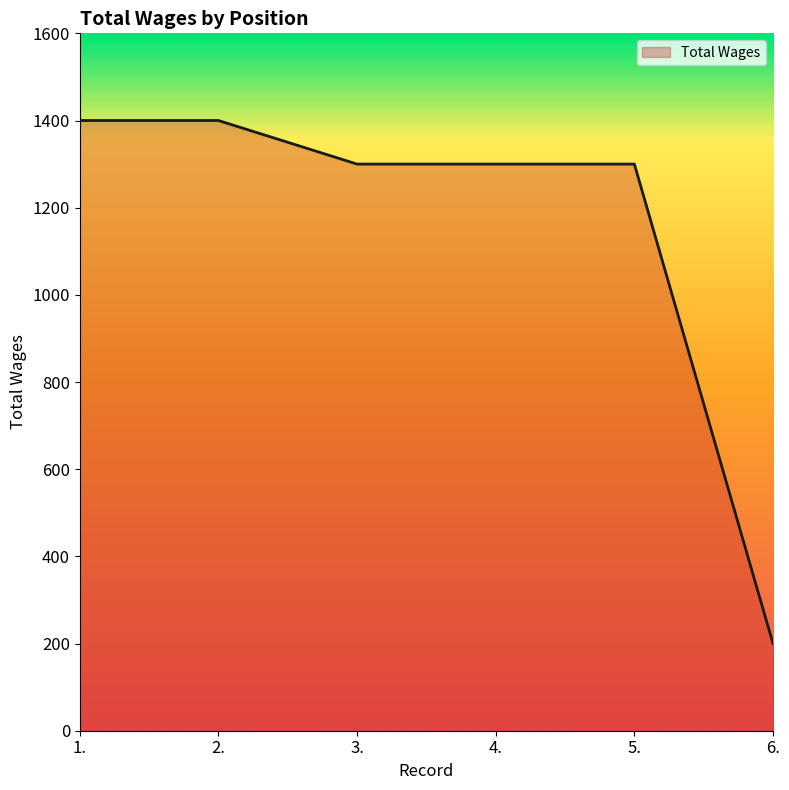

Reading right to left, what are all the values shown in this chart?

6.=200	5.=1300	4.=1300	3.=1300	2.=1400	1.=1400